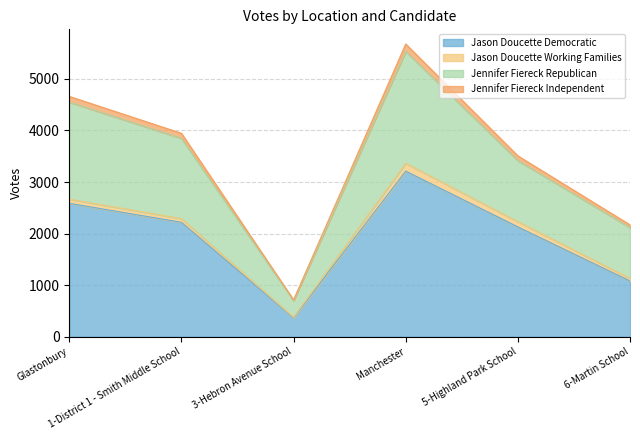

Between 5-Highland Park School and Glastonbury, which is larger?

Glastonbury